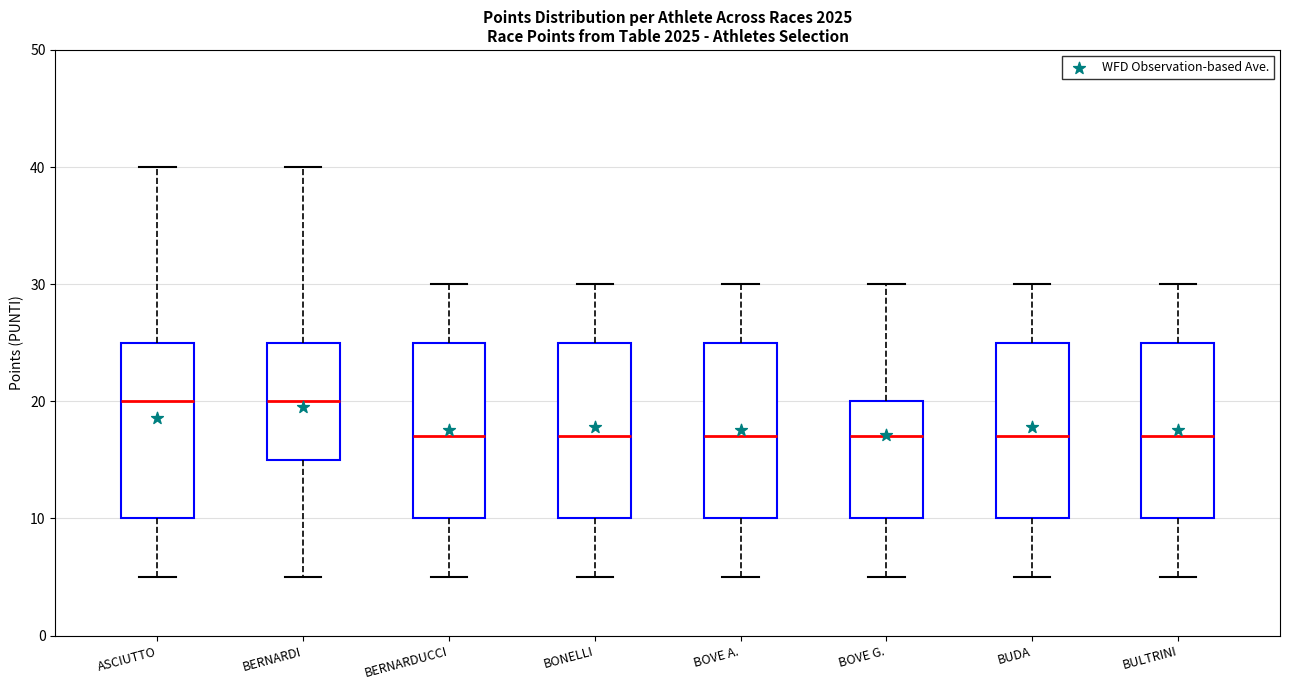

Where is the lower edge of the box for ASCIUTTO on the y-axis? The values are not printed on the chart, so give them approximately, as read against the axis.

10